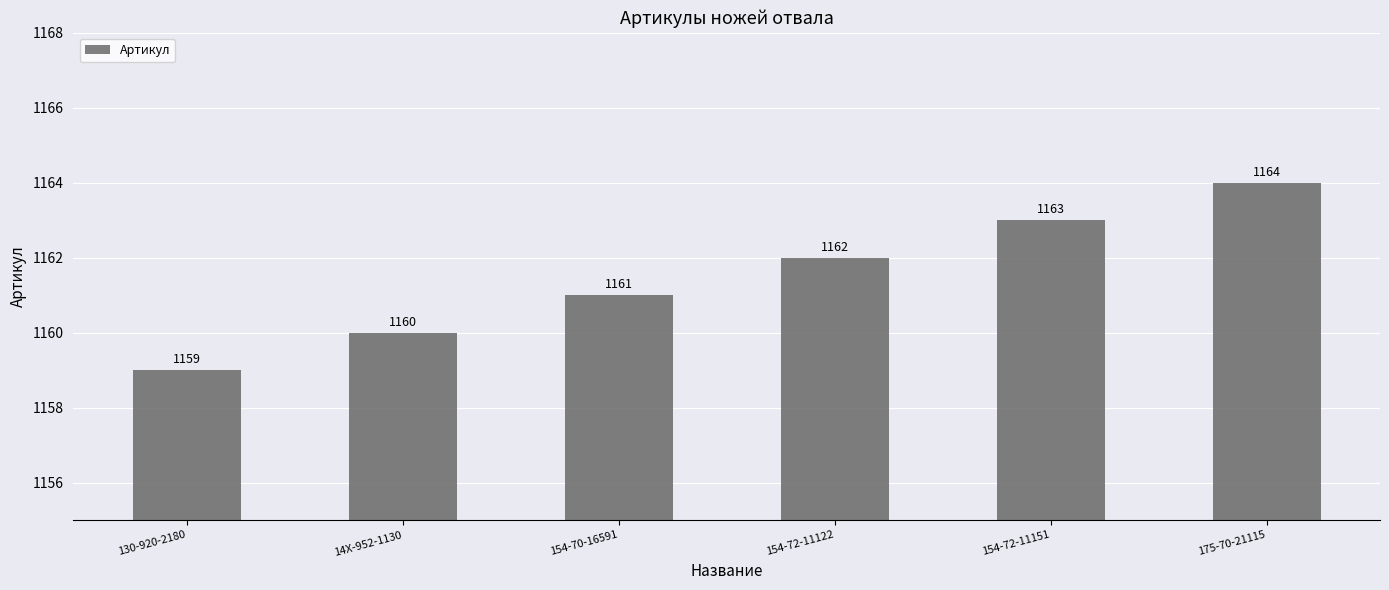

What is the smallest value displayed?

1159